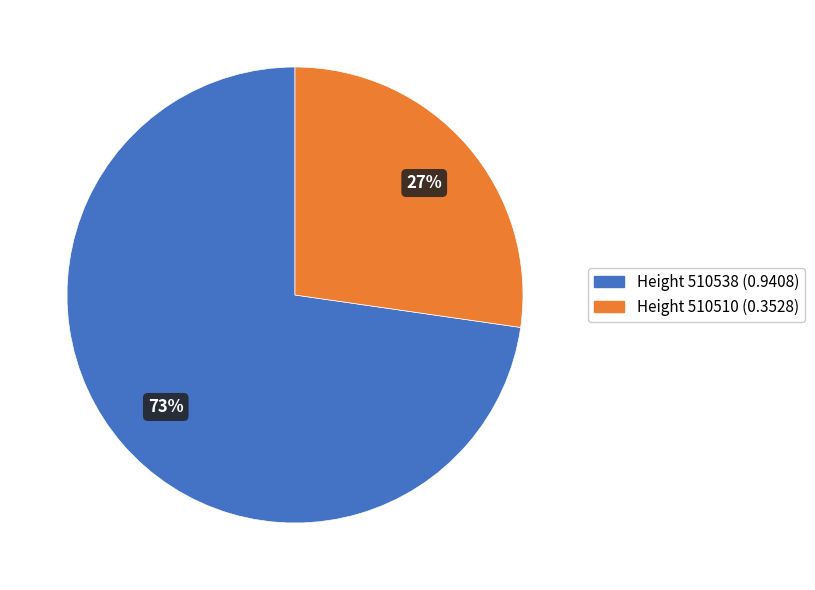

To the nearest percent, what is the combined percentage of Height 510510 and Height 510538?

100%